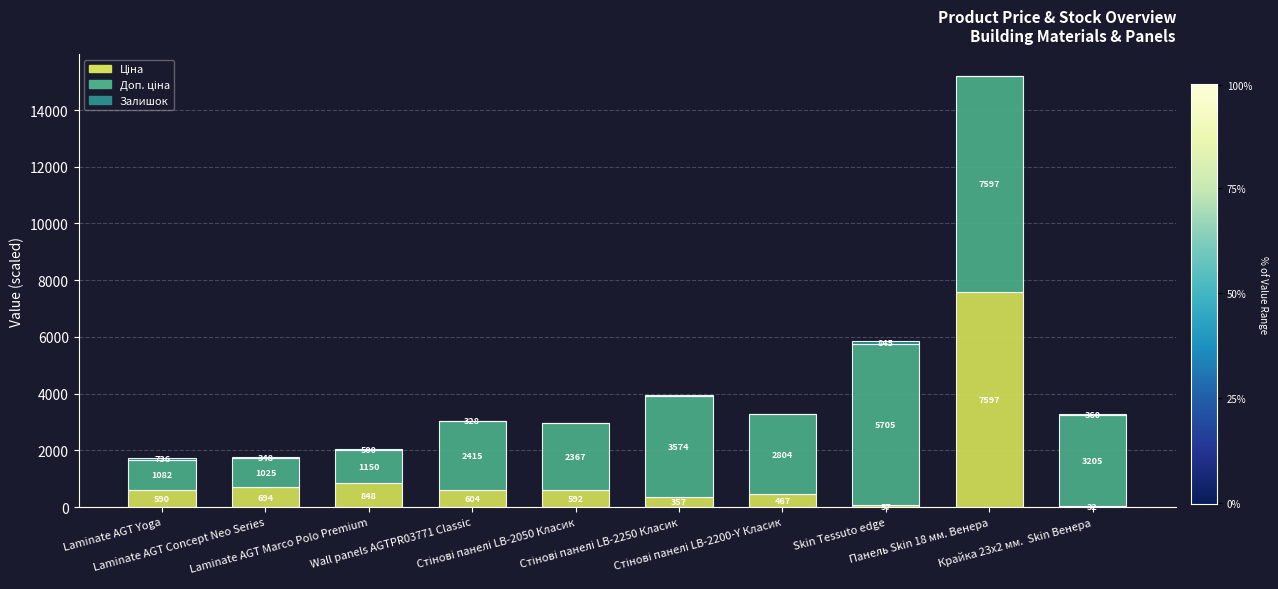

Between Крайка 23x2 мм.  Skin Венера and Laminate AGT Concept Neo Series, which is larger?

Laminate AGT Concept Neo Series